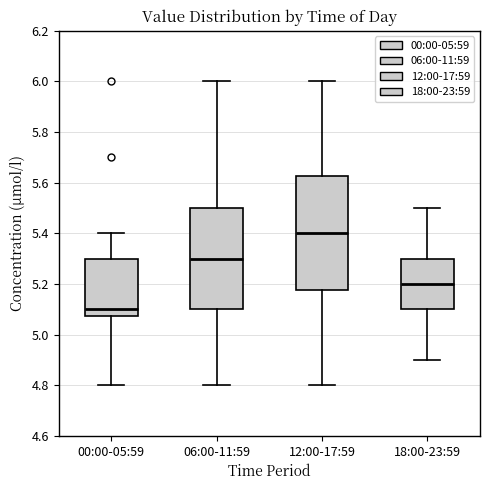

Reading left to right, read every box against the y-axis: the position of its median line, the range the box covers, and the ends of its whiskers. The values are not printed on the chart, so give them approximately, as read against the axis.

00:00-05:59: median 5.10, box 5.08 to 5.30, whiskers 4.80 to 5.40
06:00-11:59: median 5.30, box 5.10 to 5.50, whiskers 4.80 to 6.00
12:00-17:59: median 5.40, box 5.18 to 5.62, whiskers 4.80 to 6.00
18:00-23:59: median 5.20, box 5.10 to 5.30, whiskers 4.90 to 5.50